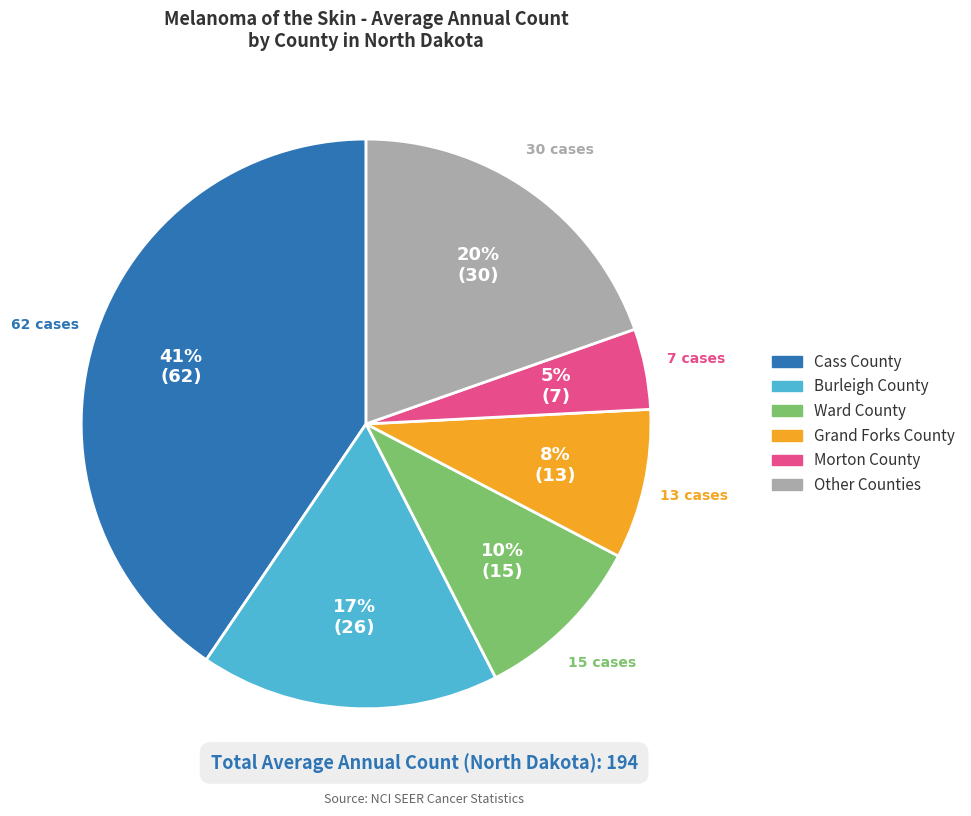

To the nearest percent, what is the average slice percentage?

17%